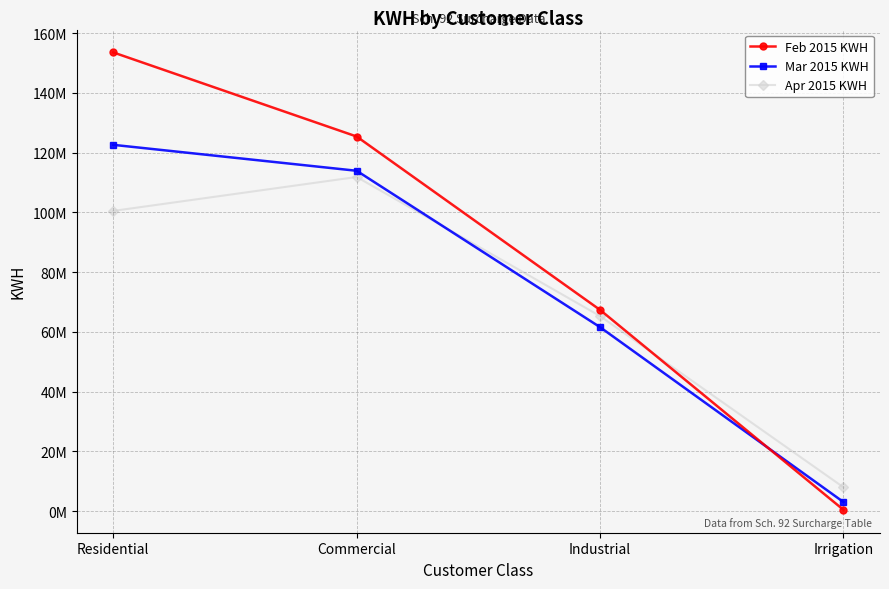

Count the Feb 2015 KWH values in the range 67359428 to 153575083.

3